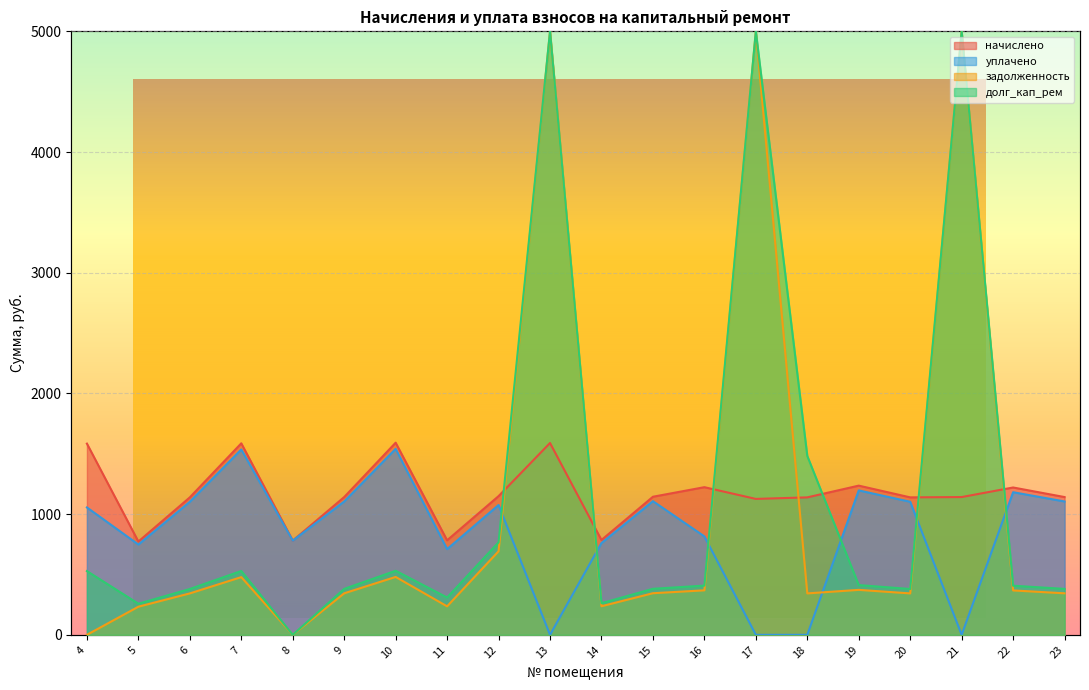

List the labels in order of начислено value, smallest first.

5, 8, 11, 14, 17, 6, 18, 20, 9, 21, 23, 15, 12, 22, 16, 19, 4, 7, 13, 10